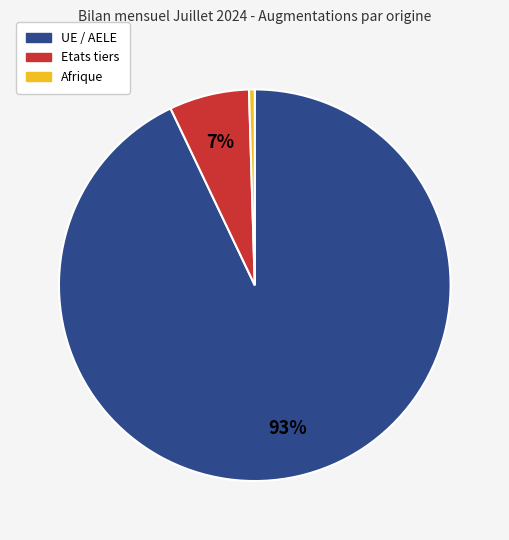

Do Afrique and UE / AELE together represent more than half of the pie?

Yes